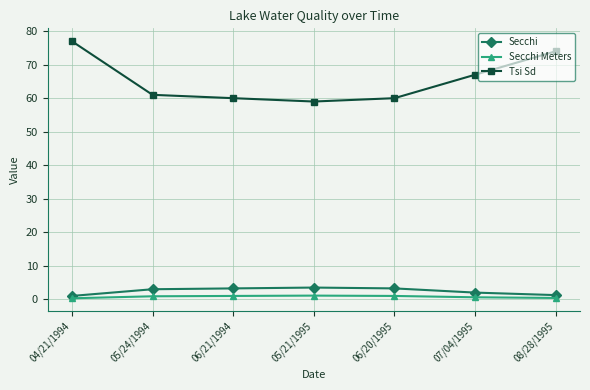

Which series has the largest total across all categories?

Tsi Sd